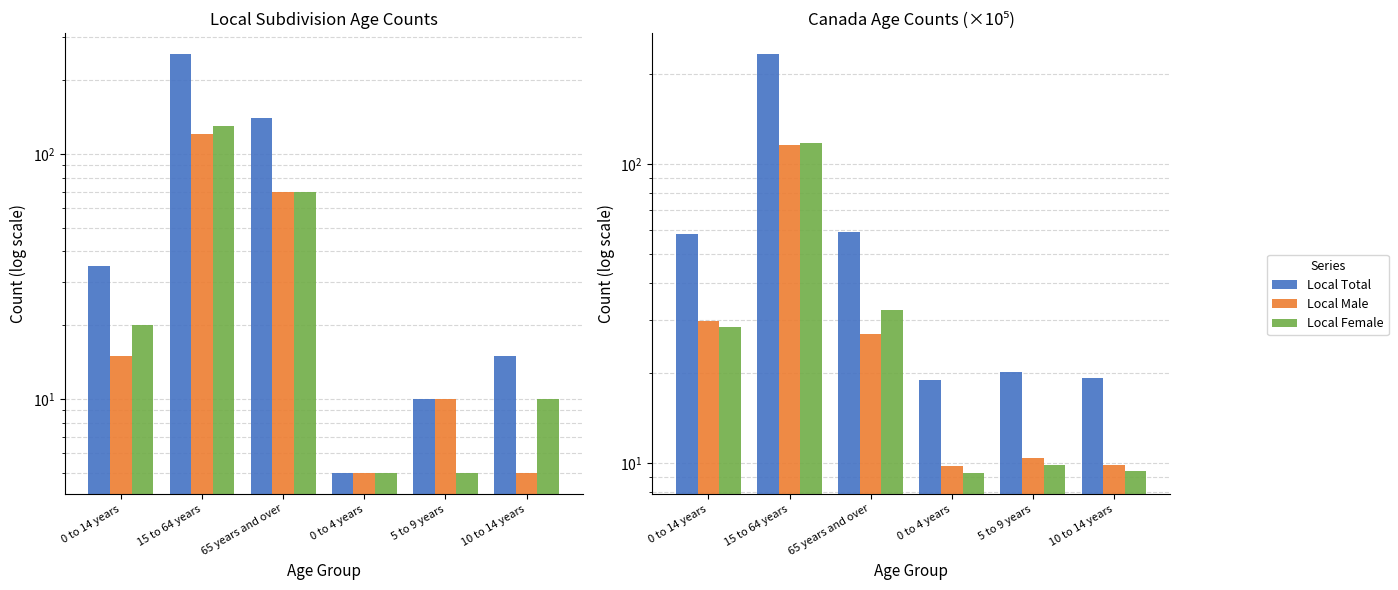

Which category has the highest value across all series?

15 to 64 years